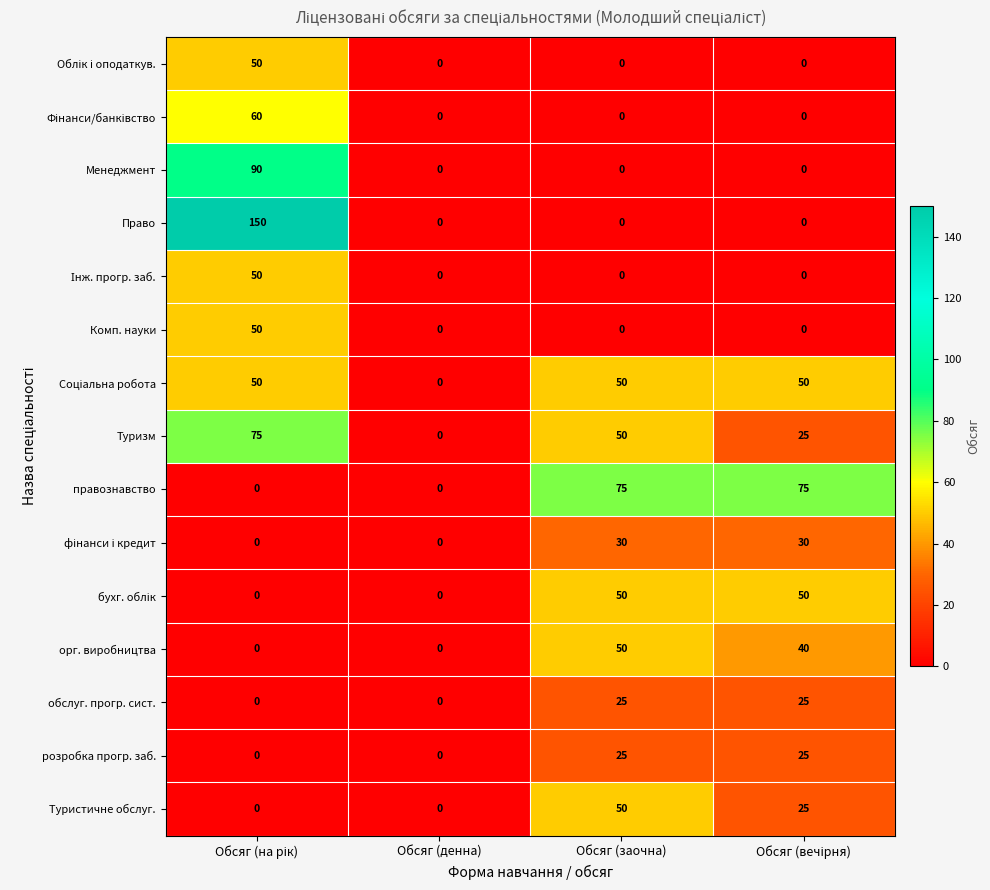

Between Обсяг (денна) and Обсяг (заочна), which series saw the biggest shift?

правознавство